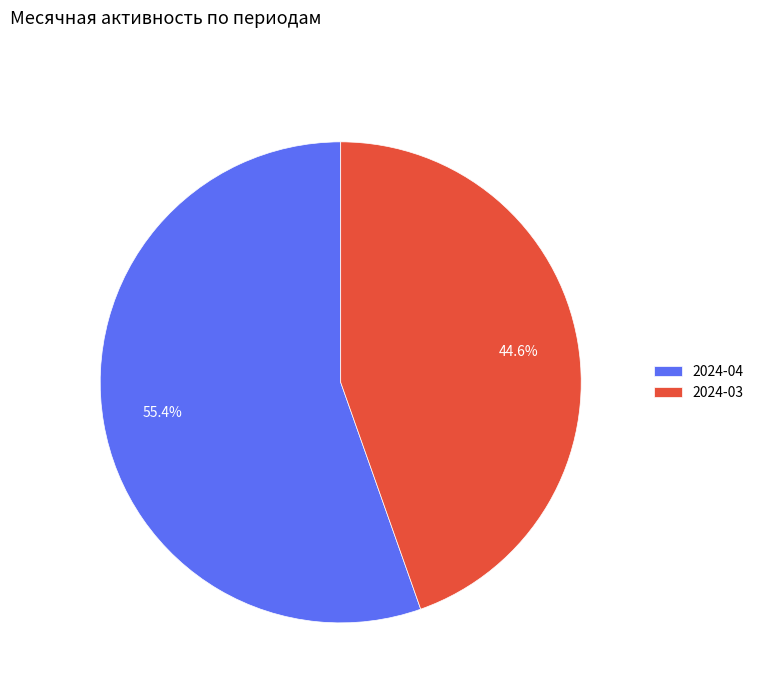

Rank the categories by value from highest to lowest.

2024-04, 2024-03